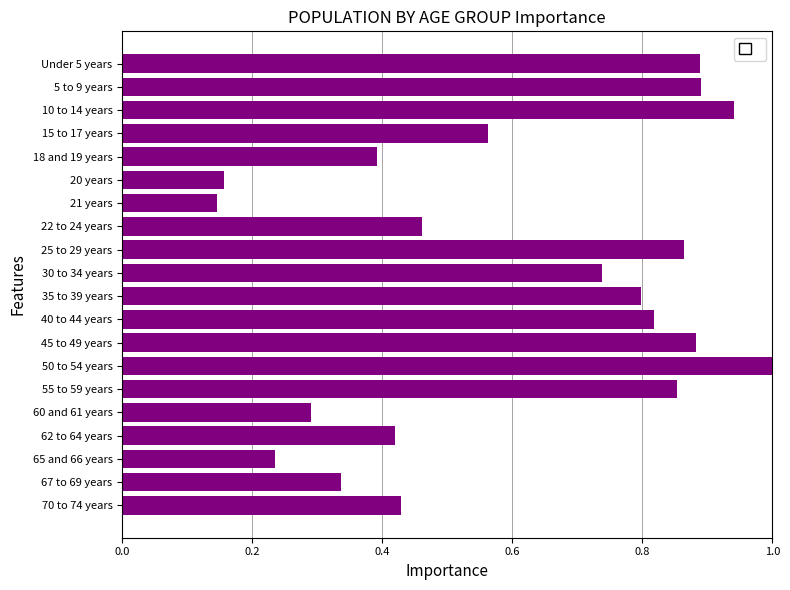

What is the label of the 6th bar from the top?

20 years